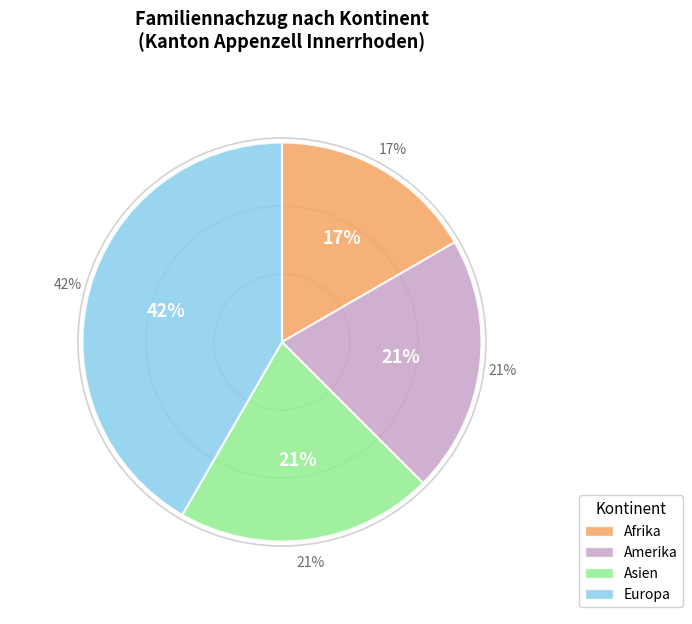

True or false: Europa accounts for 52% of the total.

False